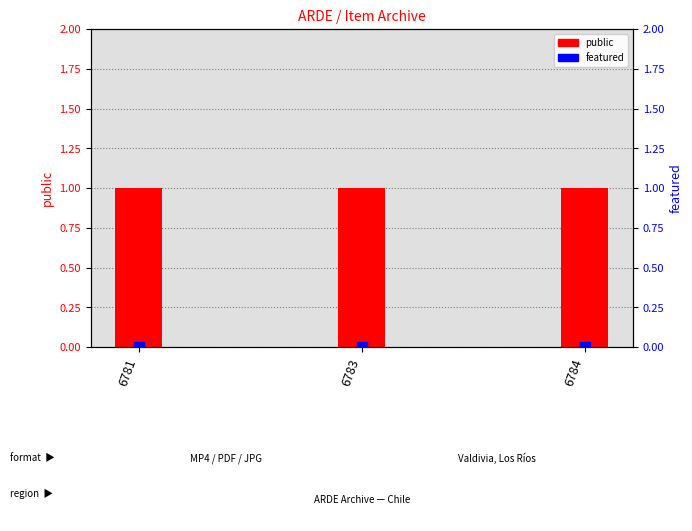

Which series contains the lowest Y value?

featured